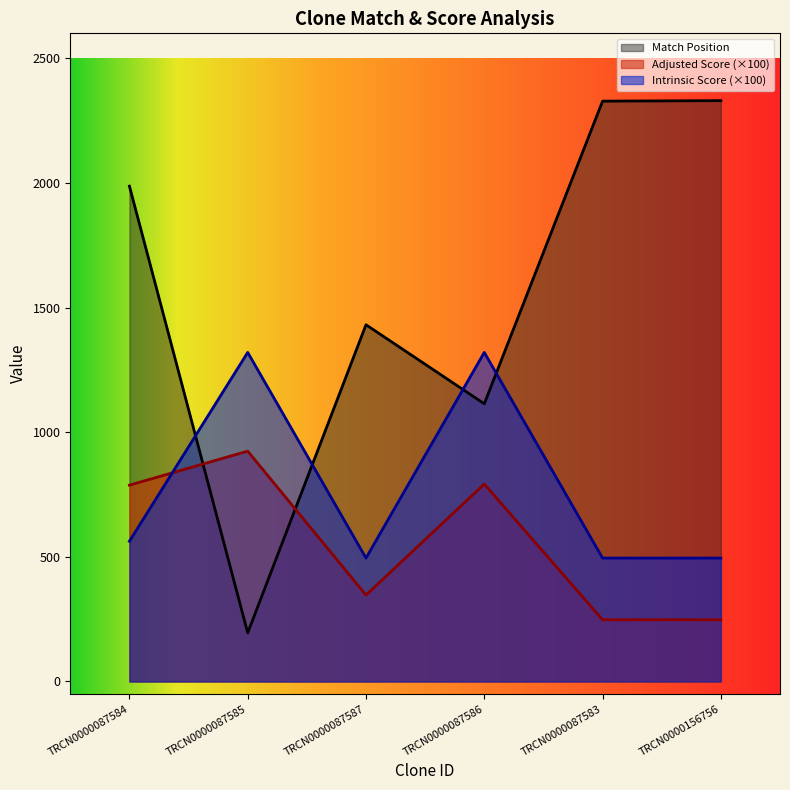

Rank the series by their maximum value, from lowest to highest.

Adjusted Score (×100), Intrinsic Score (×100), Match Position